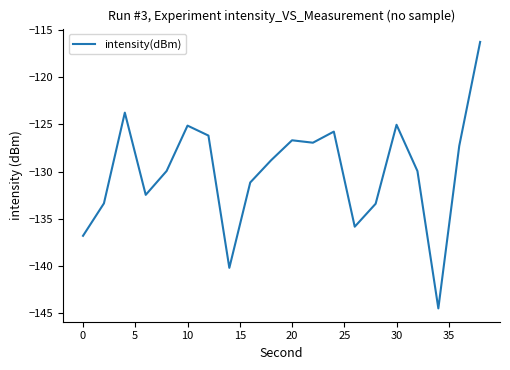

What is the minimum value shown in the chart?

-144.5